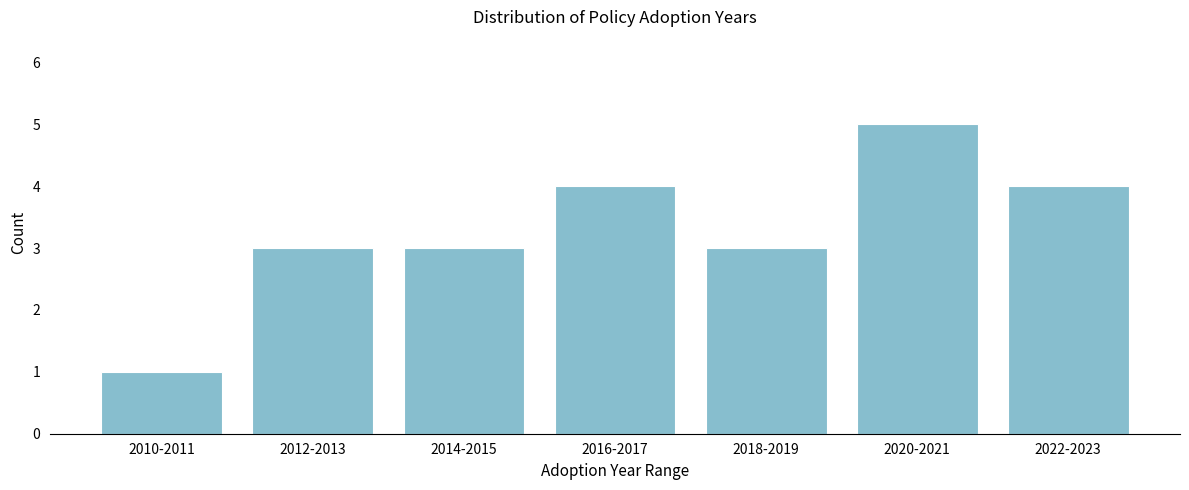

Reading right to left, what are all the values shown in this chart?

2022-2023=4	2020-2021=5	2018-2019=3	2016-2017=4	2014-2015=3	2012-2013=3	2010-2011=1